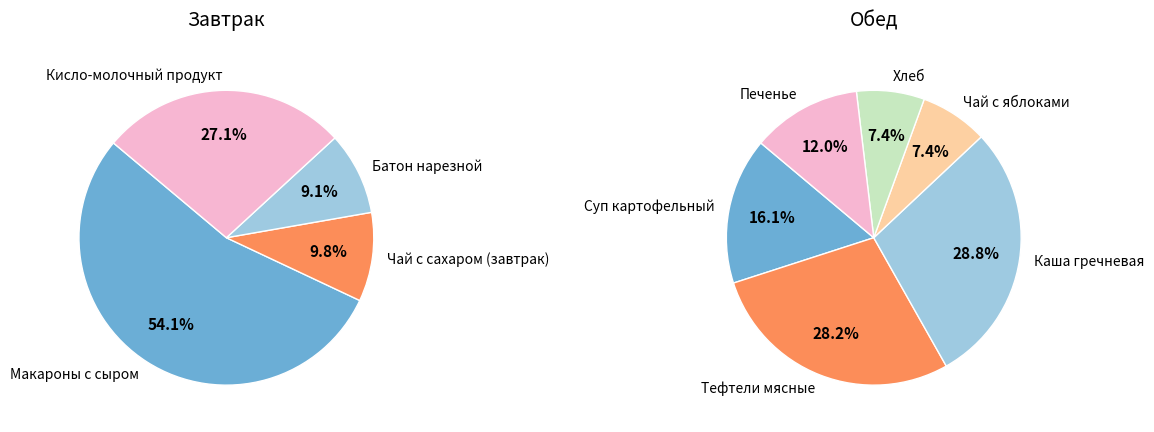

The Чай с сахаром (завтрак) slice represents 1% of the pie. True or false?

False